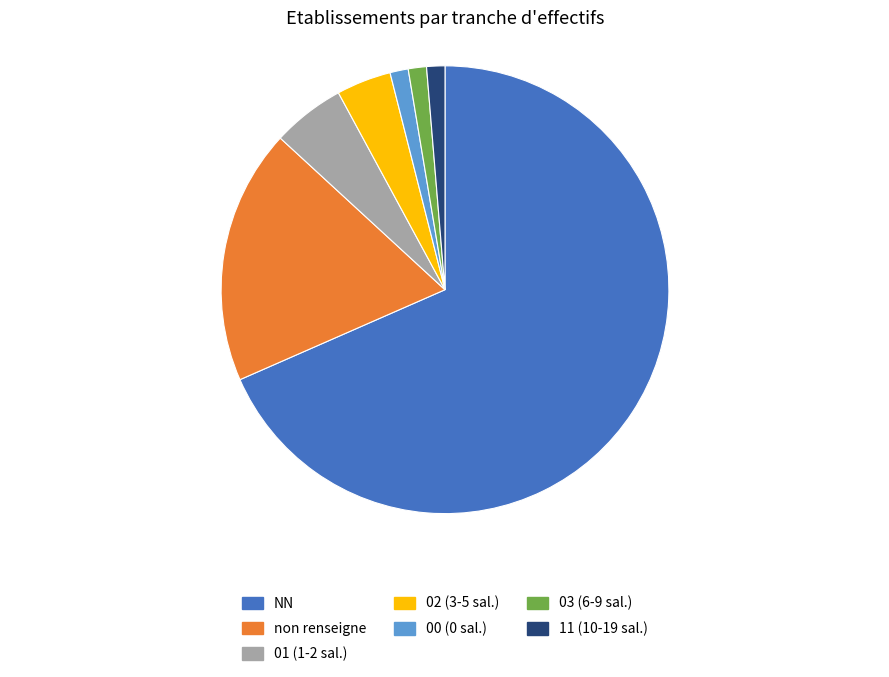

Between non renseigne and NN, which is larger?

NN